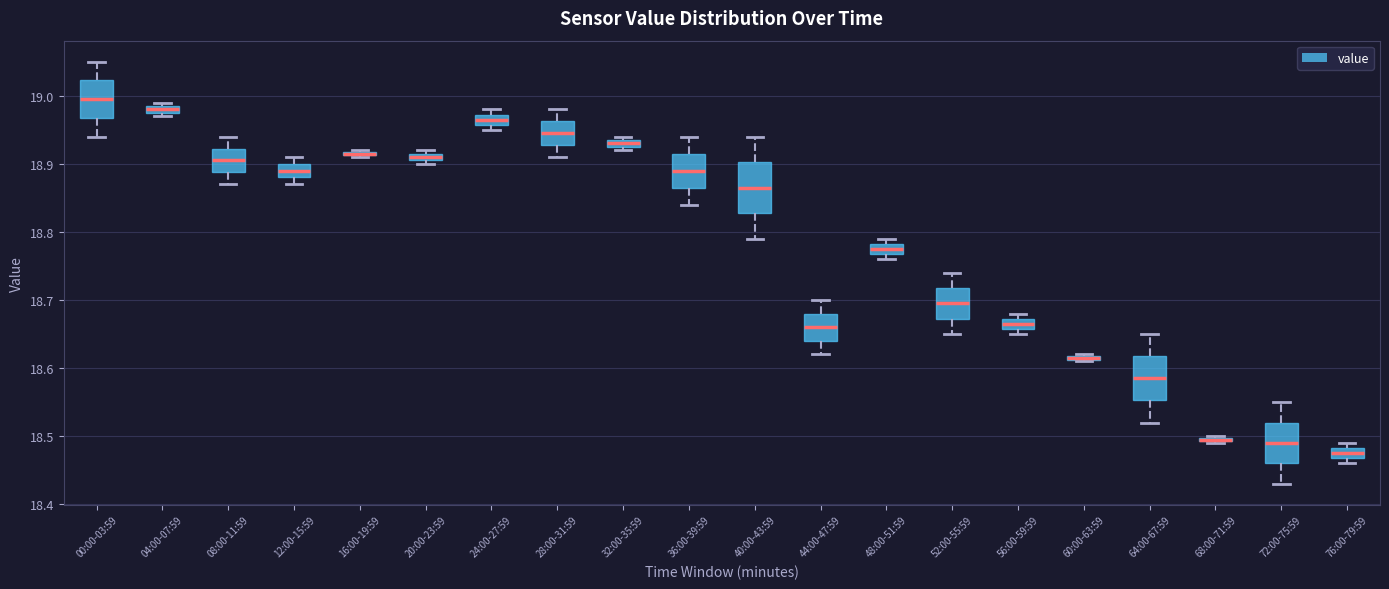

Where is the lower edge of the box for 04:00-07:59 on the y-axis? The values are not printed on the chart, so give them approximately, as read against the axis.

18.98